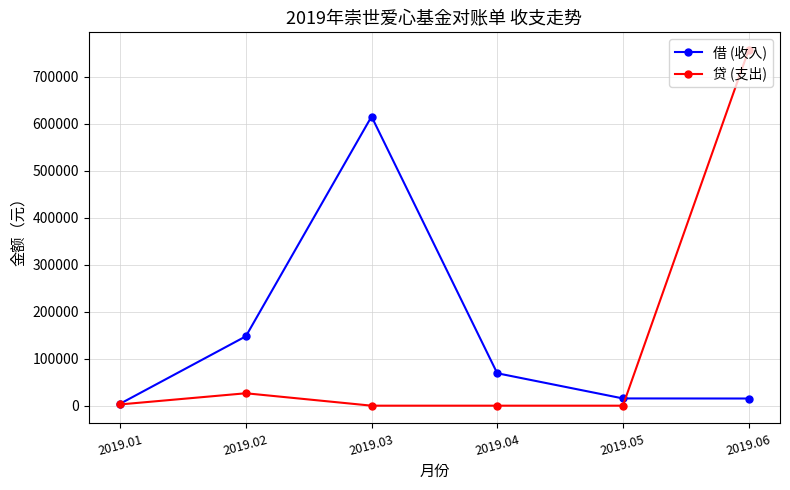

How many interior local peaks does the 借 (收入) series have?

1